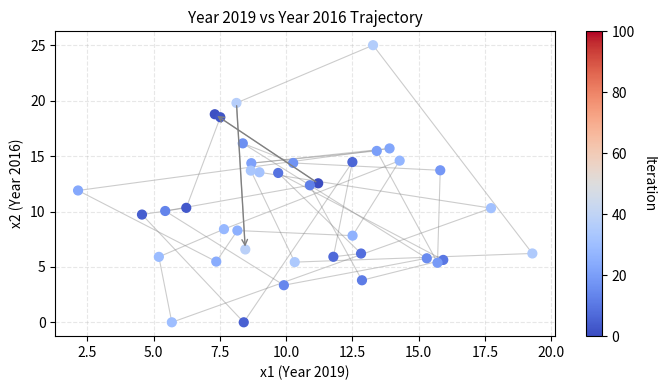

What is the range of Y values (max minus min)?

25.0